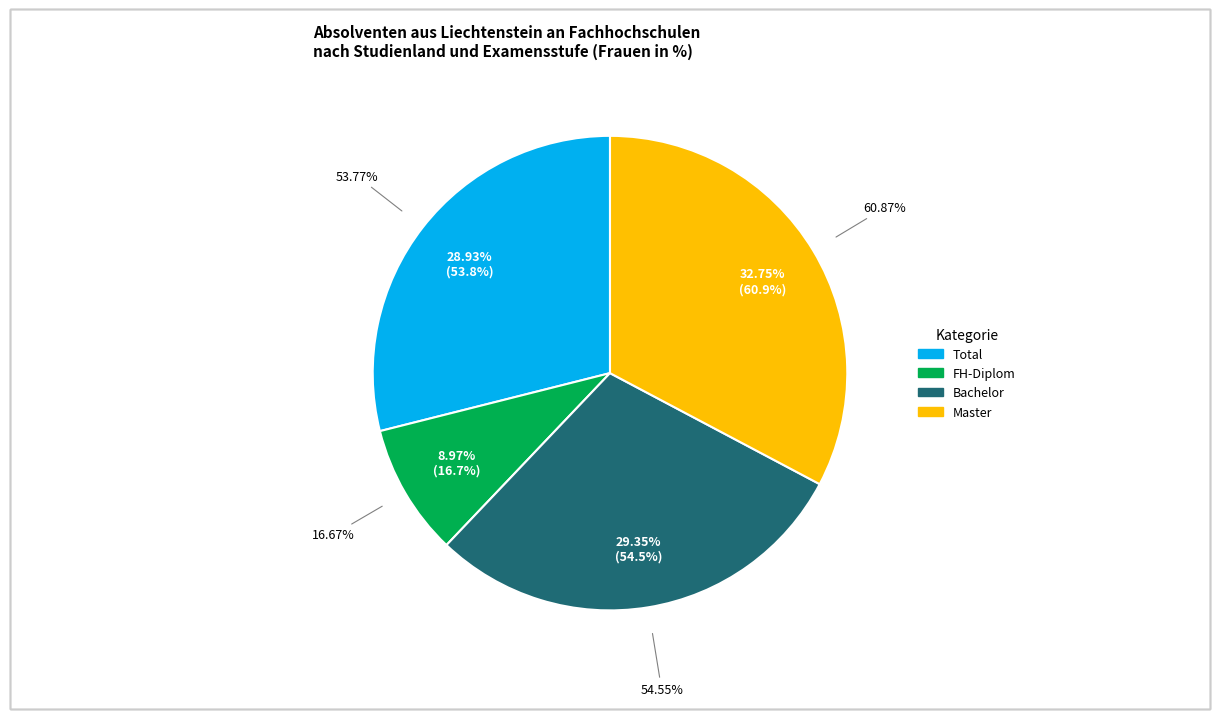

To the nearest percent, what portion does Bachelor represent?

29%